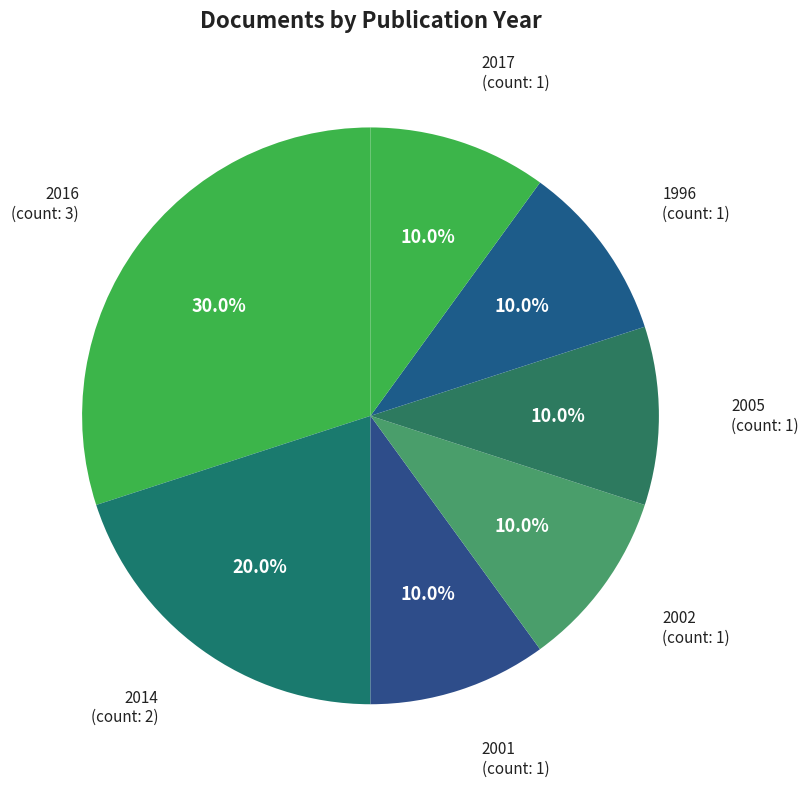

To the nearest percent, what is the average slice percentage?

14%